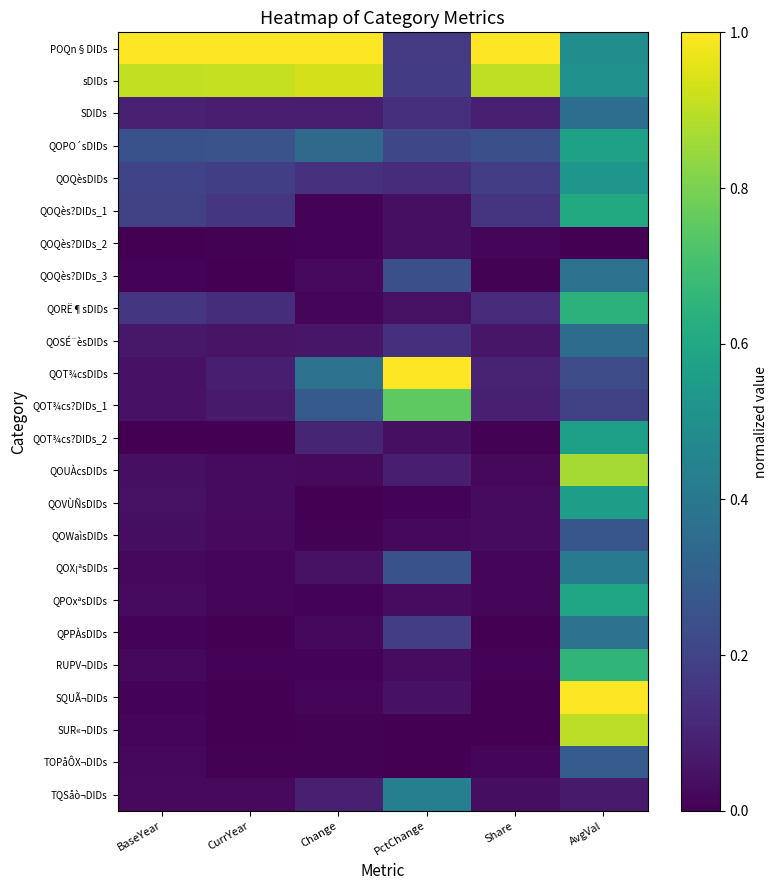

Reading left to right, extract all data points from this chart.

POQn§DIDs: BaseYear=1.0	CurrYear=1.0	Change=1.0	PctChange=0.2	Share=1.0	AvgVal=0.5
sDIDs: BaseYear=0.9	CurrYear=0.9	Change=0.9	PctChange=0.2	Share=0.9	AvgVal=0.5
SDIDs: BaseYear=0.1	CurrYear=0.1	Change=0.1	PctChange=0.1	Share=0.1	AvgVal=0.4
QOPO´sDIDs: BaseYear=0.3	CurrYear=0.3	Change=0.3	PctChange=0.2	Share=0.2	AvgVal=0.6
QOQèsDIDs: BaseYear=0.2	CurrYear=0.2	Change=0.1	PctChange=0.1	Share=0.2	AvgVal=0.5
QOQès?DIDs_1: BaseYear=0.2	CurrYear=0.2	Change=0.0	PctChange=0.0	Share=0.2	AvgVal=0.6
QOQès?DIDs_2: BaseYear=0.0	CurrYear=0.0	Change=0.0	PctChange=0.0	Share=0.0	AvgVal=0.0
QOQès?DIDs_3: BaseYear=0.0	CurrYear=0.0	Change=0.0	PctChange=0.2	Share=0.0	AvgVal=0.4
QORË¶sDIDs: BaseYear=0.2	CurrYear=0.1	Change=0.0	PctChange=0.0	Share=0.1	AvgVal=0.6
QOSÉ¨èsDIDs: BaseYear=0.1	CurrYear=0.1	Change=0.1	PctChange=0.1	Share=0.1	AvgVal=0.4
QOT¾csDIDs: BaseYear=0.0	CurrYear=0.1	Change=0.4	PctChange=1.0	Share=0.1	AvgVal=0.2
QOT¾cs?DIDs_1: BaseYear=0.0	CurrYear=0.1	Change=0.3	PctChange=0.8	Share=0.1	AvgVal=0.2
QOT¾cs?DIDs_2: BaseYear=0.0	CurrYear=0.0	Change=0.1	PctChange=0.0	Share=0.0	AvgVal=0.6
QOUÀcsDIDs: BaseYear=0.0	CurrYear=0.0	Change=0.0	PctChange=0.1	Share=0.0	AvgVal=0.9
QOVÙÑsDIDs: BaseYear=0.0	CurrYear=0.0	Change=0.0	PctChange=0.0	Share=0.0	AvgVal=0.6
QOWaìsDIDs: BaseYear=0.0	CurrYear=0.0	Change=0.0	PctChange=0.0	Share=0.0	AvgVal=0.3
QOX¡ªsDIDs: BaseYear=0.0	CurrYear=0.0	Change=0.0	PctChange=0.3	Share=0.0	AvgVal=0.4
QPOxªsDIDs: BaseYear=0.0	CurrYear=0.0	Change=0.0	PctChange=0.0	Share=0.0	AvgVal=0.6
QPPÀsDIDs: BaseYear=0.0	CurrYear=0.0	Change=0.0	PctChange=0.2	Share=0.0	AvgVal=0.4
RUPV¬DIDs: BaseYear=0.0	CurrYear=0.0	Change=0.0	PctChange=0.0	Share=0.0	AvgVal=0.7
SQUÃ¬DIDs: BaseYear=0.0	CurrYear=0.0	Change=0.0	PctChange=0.1	Share=0.0	AvgVal=1.0
SUR«¬DIDs: BaseYear=0.0	CurrYear=0.0	Change=0.0	PctChange=0.0	Share=0.0	AvgVal=0.9
TOPåÔX¬DIDs: BaseYear=0.0	CurrYear=0.0	Change=0.0	PctChange=0.0	Share=0.0	AvgVal=0.3
TQSåò¬DIDs: BaseYear=0.0	CurrYear=0.0	Change=0.1	PctChange=0.4	Share=0.0	AvgVal=0.1